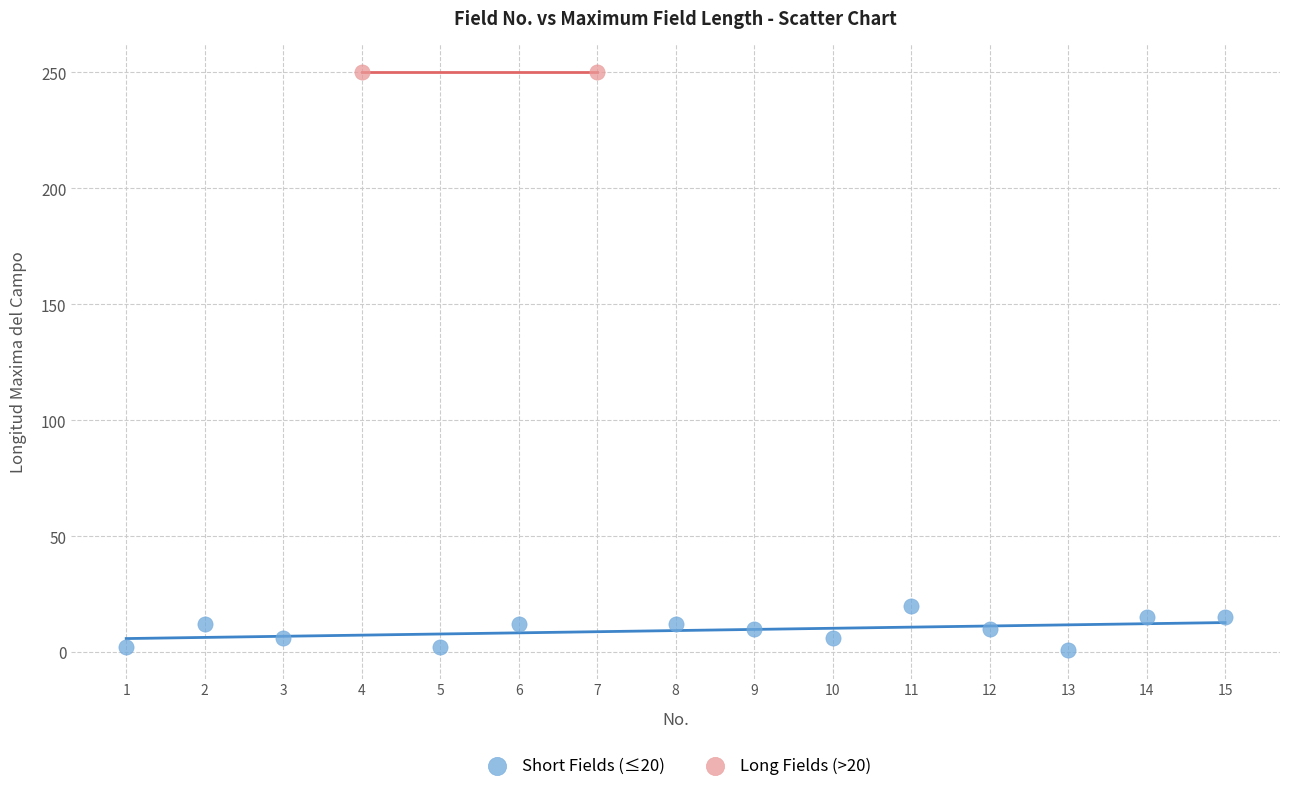

What are all the series names shown in the legend?

Short Fields (≤20), Long Fields (>20)